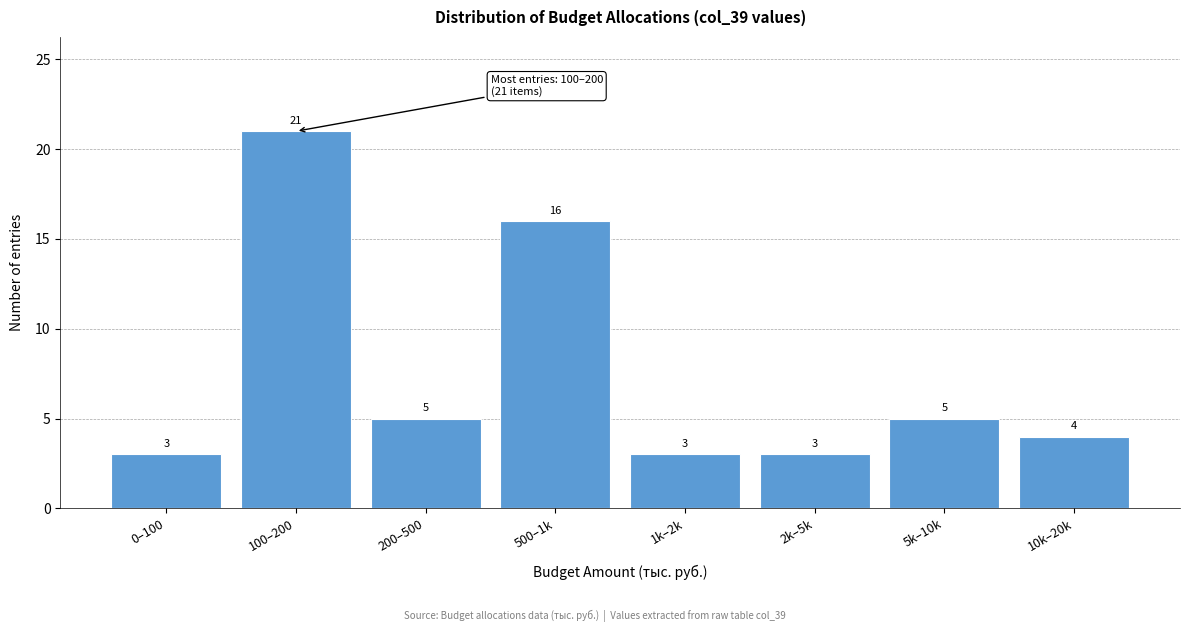

Reading left to right, list all the values displayed in this chart.

0–100=3	100–200=21	200–500=5	500–1k=16	1k–2k=3	2k–5k=3	5k–10k=5	10k–20k=4